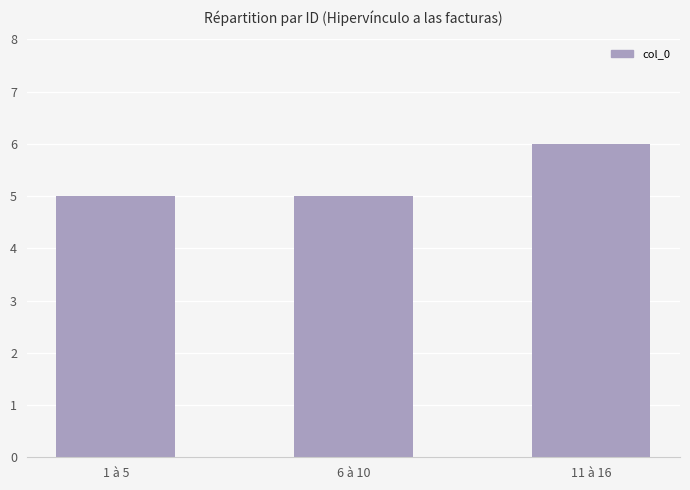

What is the ratio of the value at 1 à 5 to the value at 11 à 16?

0.8